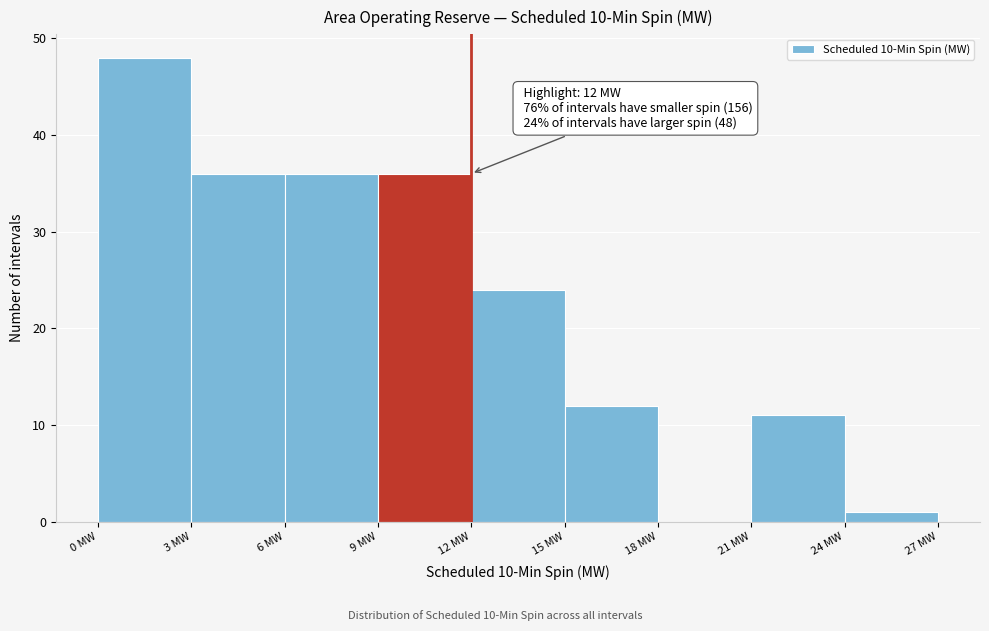

Which range on the x-axis has the tallest bar?

0 to 3